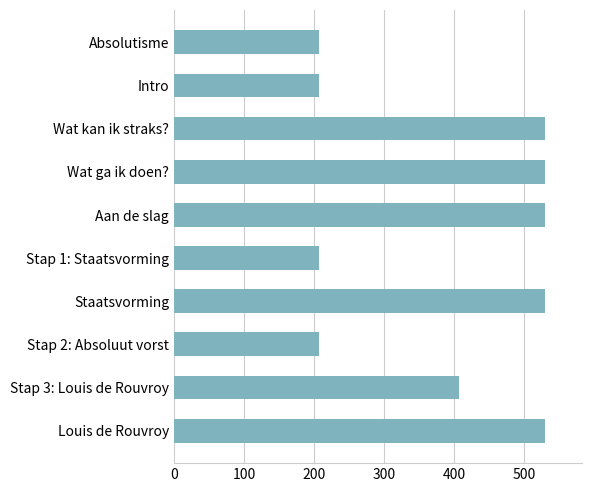

What is the change in value from Wat kan ik straks? to Stap 1: Staatsvorming?

-323.0